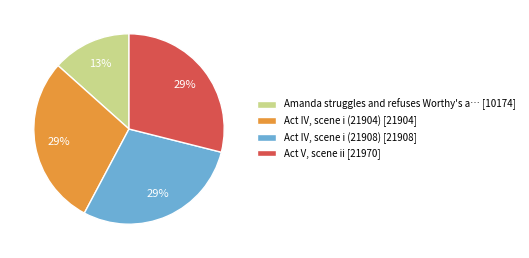

To the nearest percent, what portion does Amanda struggles and refuses Worthy's a… [10174] represent?

13%